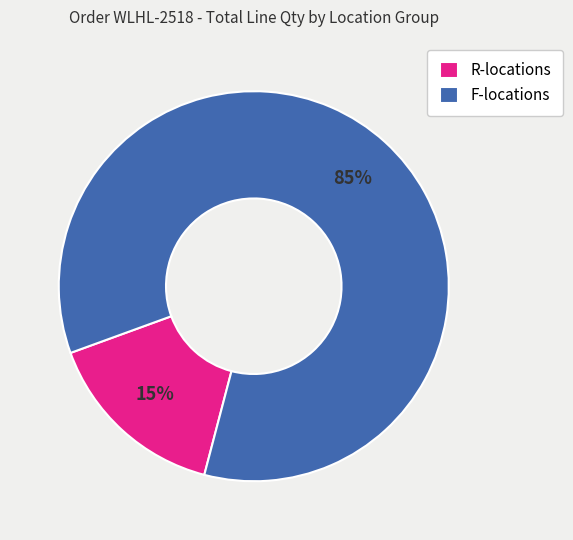

To the nearest percent, what is the average slice percentage?

50%